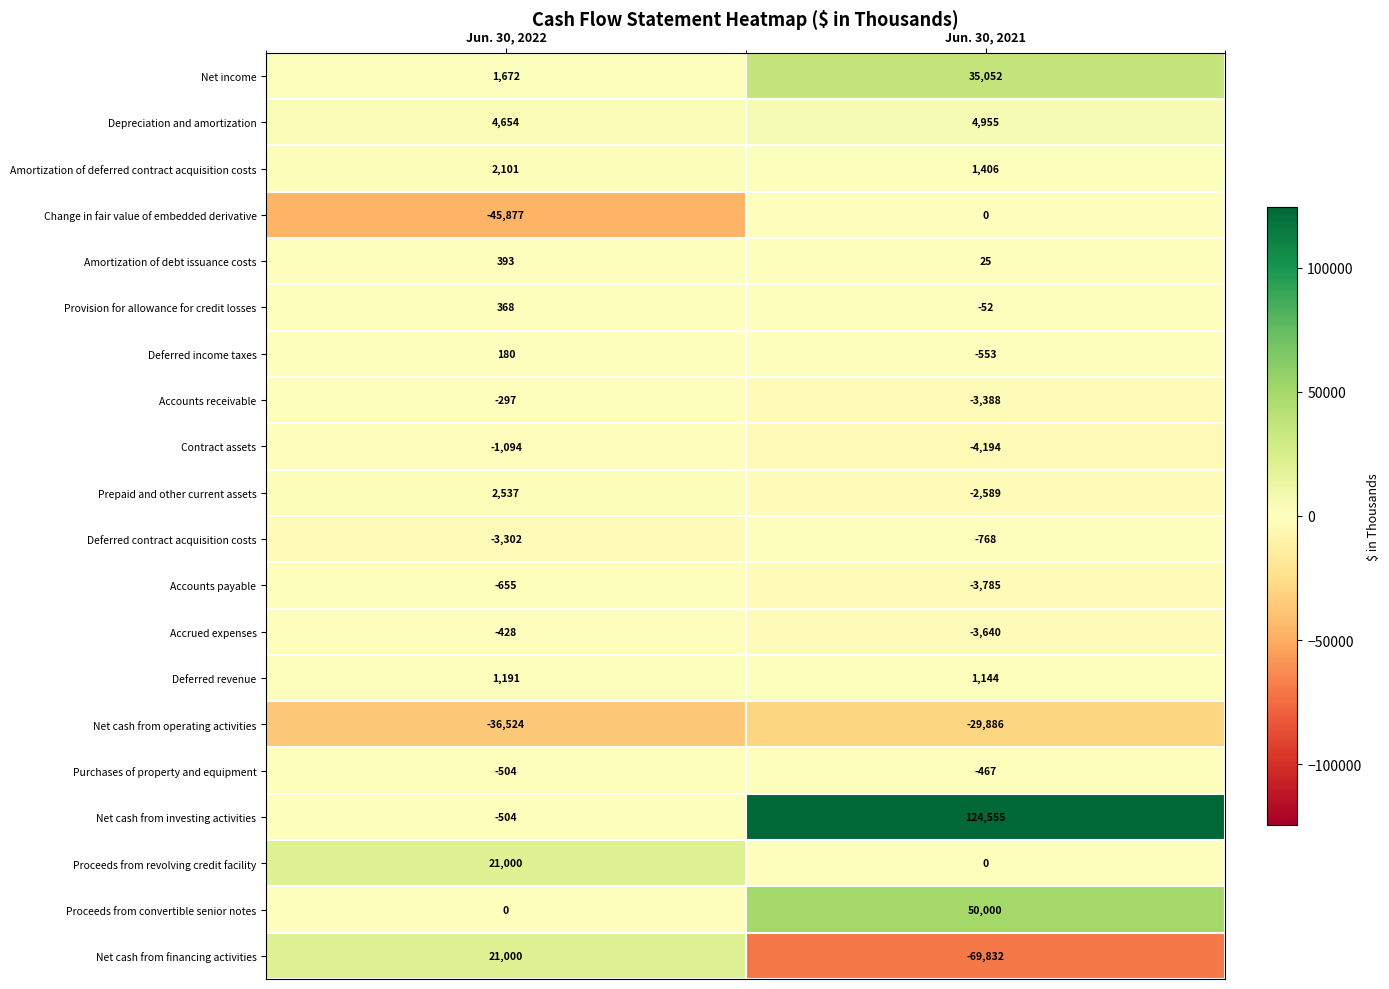

What is the spread (max minus min) of values at Jun. 30, 2022?

66877